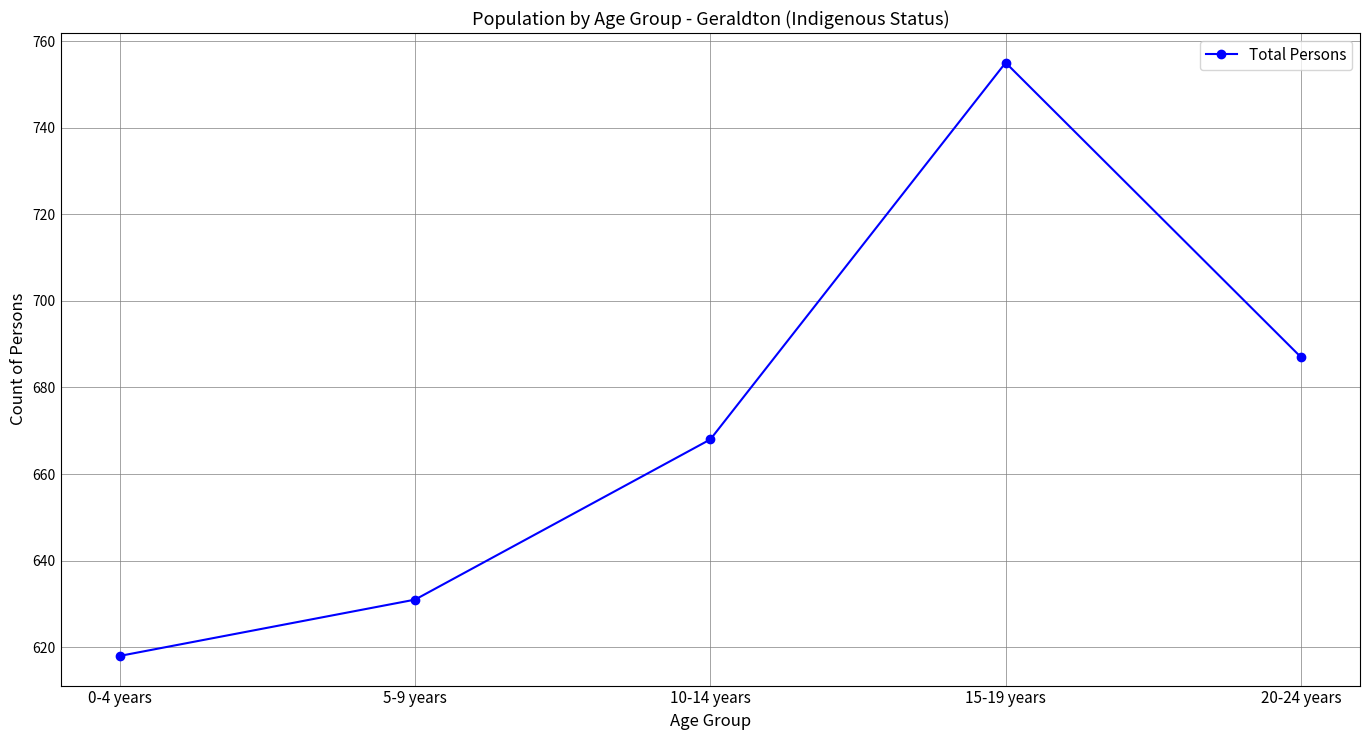

At which category does the data reach its first local peak?

15-19 years